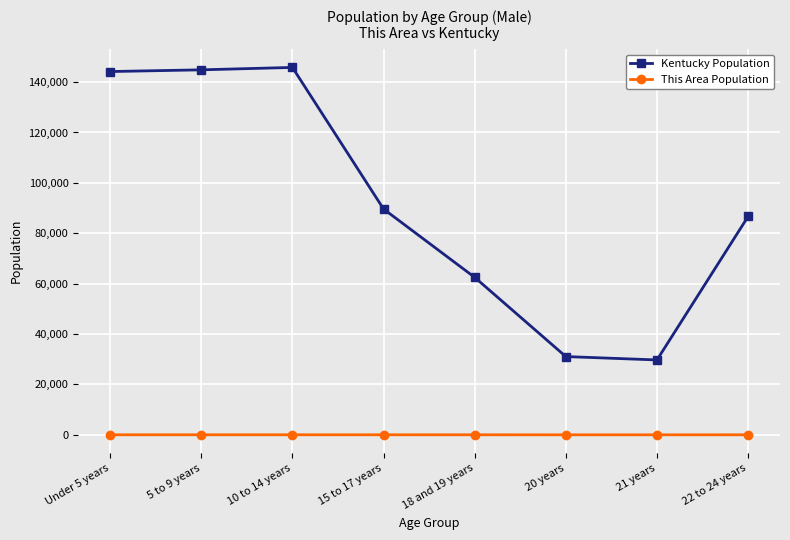

What is the label of the 5th point from the left?

18 and 19 years